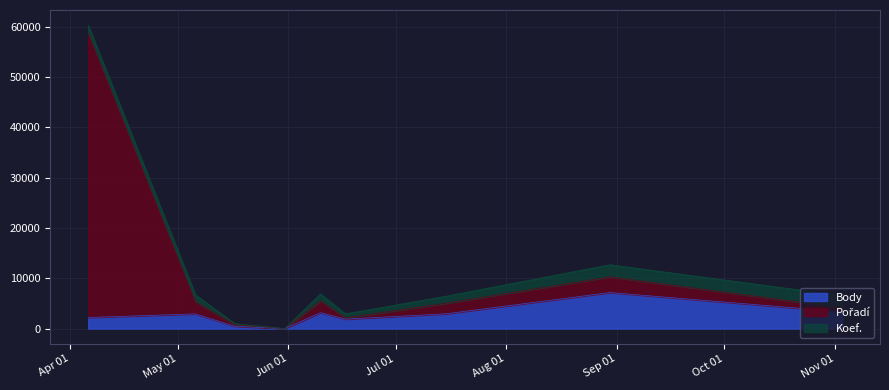

True or false: Body has more than 2 interior local peaks.

True